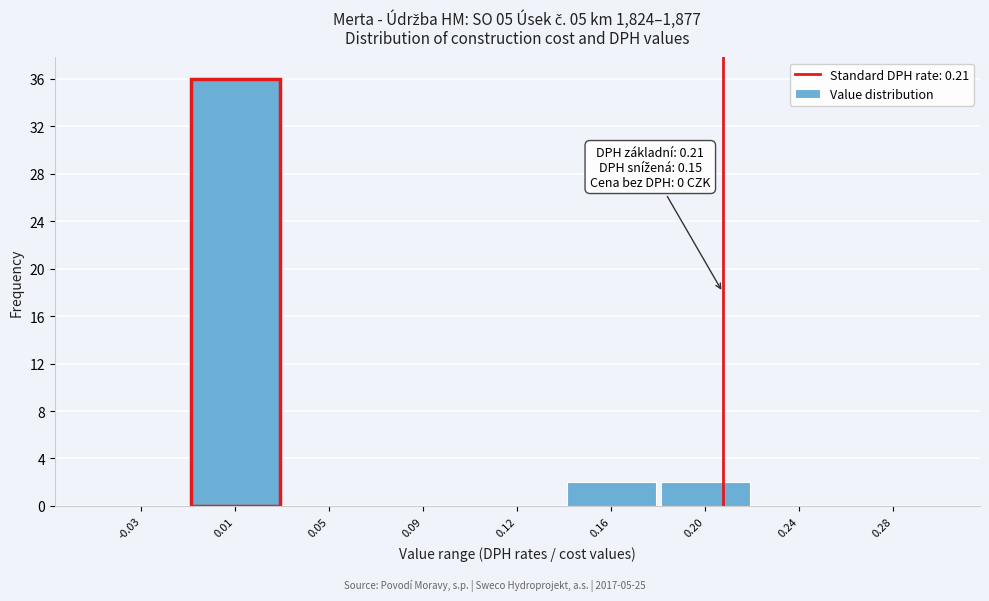

Reading left to right, list all the values displayed in this chart.

-0.03=0	0.01=36	0.05=0	0.09=0	0.12=0	0.16=2	0.20=2	0.24=0	0.28=0